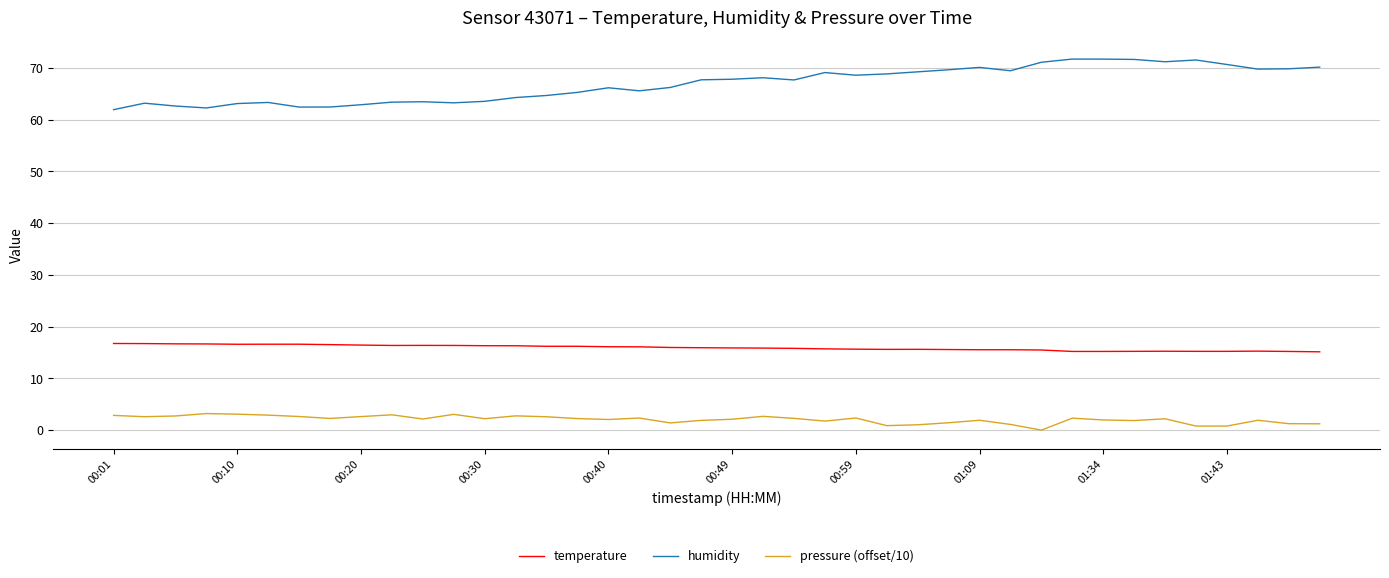

What is the greatest value displayed?

71.7